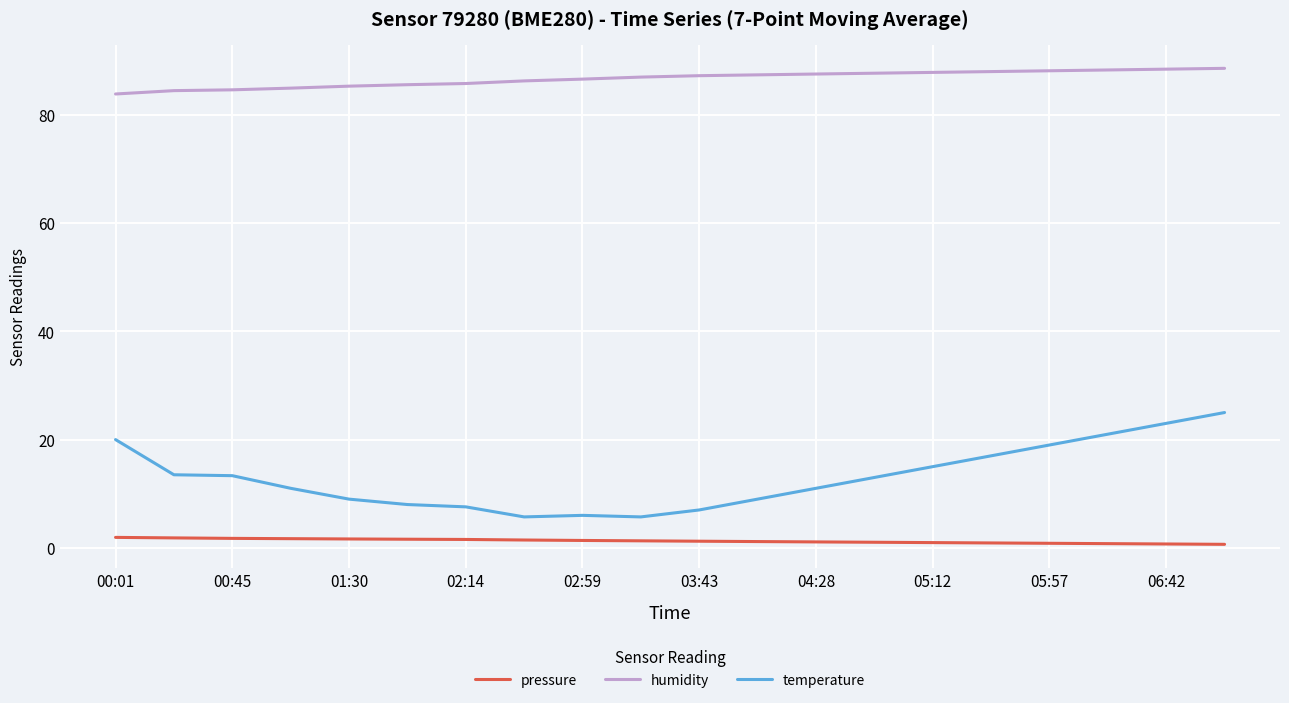

What is the difference between the maximum and minimum values in the temperature series?

19.3